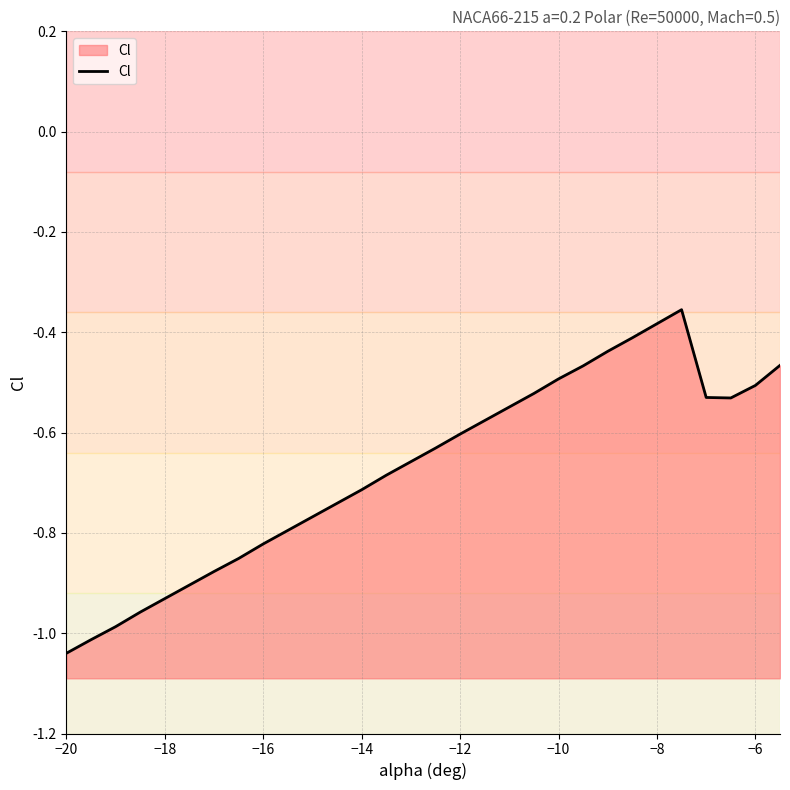

Count the number of data series in this chart.

1